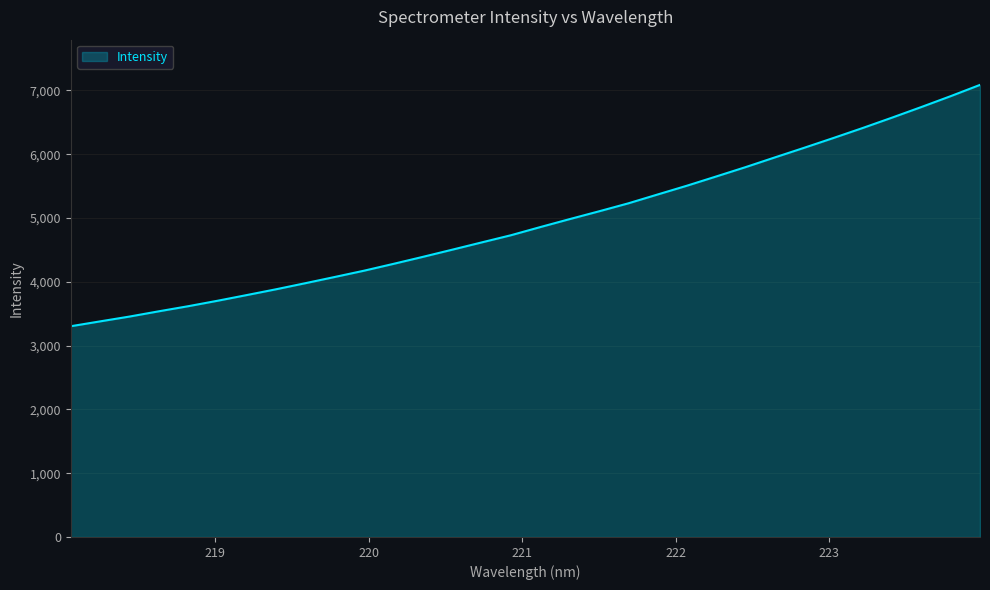

What is the maximum value shown in the chart?

7086.1